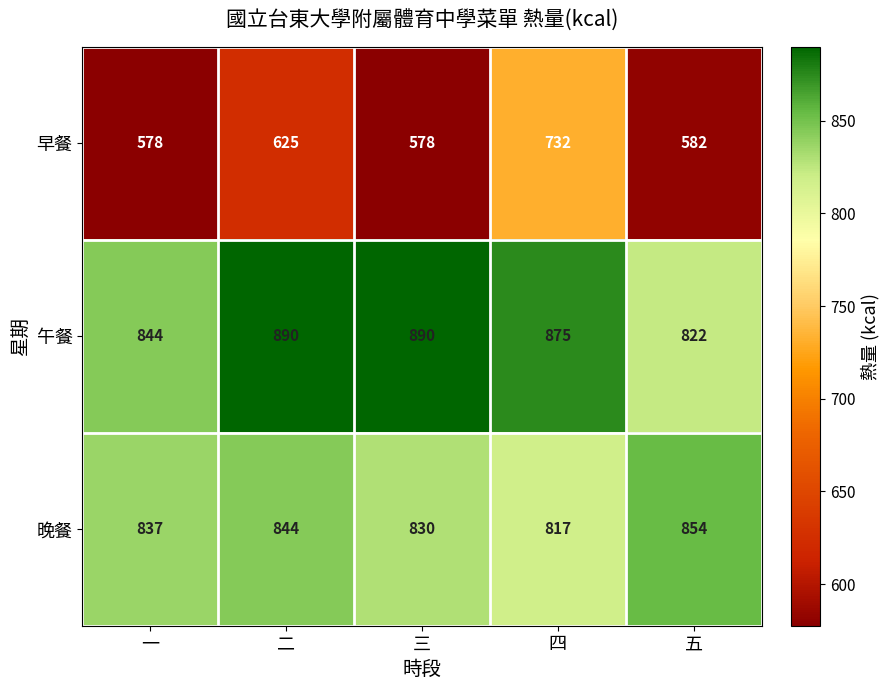

What is the sum of all 早餐 values?

3095